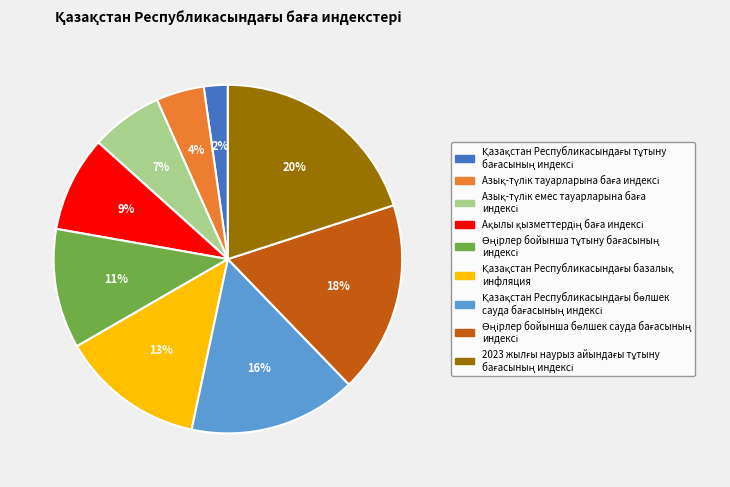

Is there any slice that represents more than half of the pie?

No